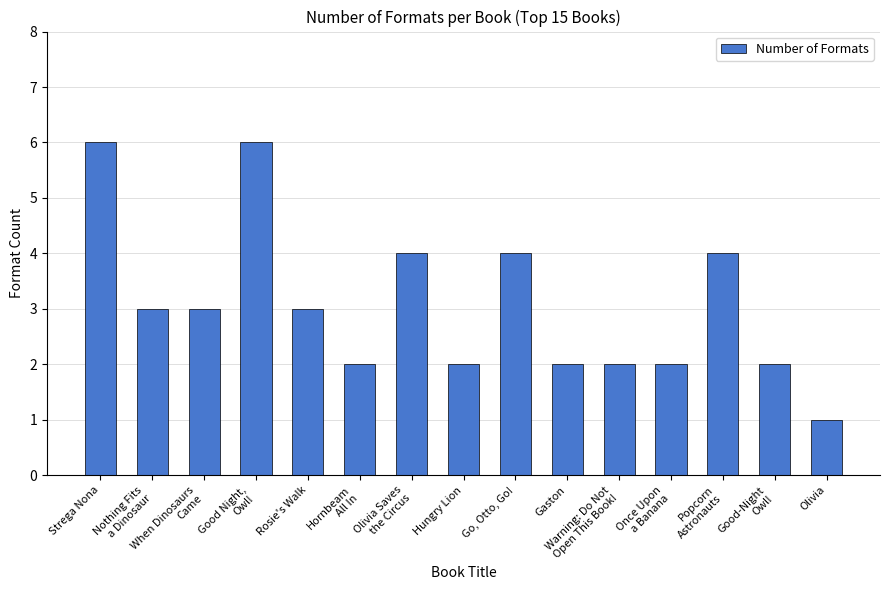

What is the minimum value shown in the chart?

1